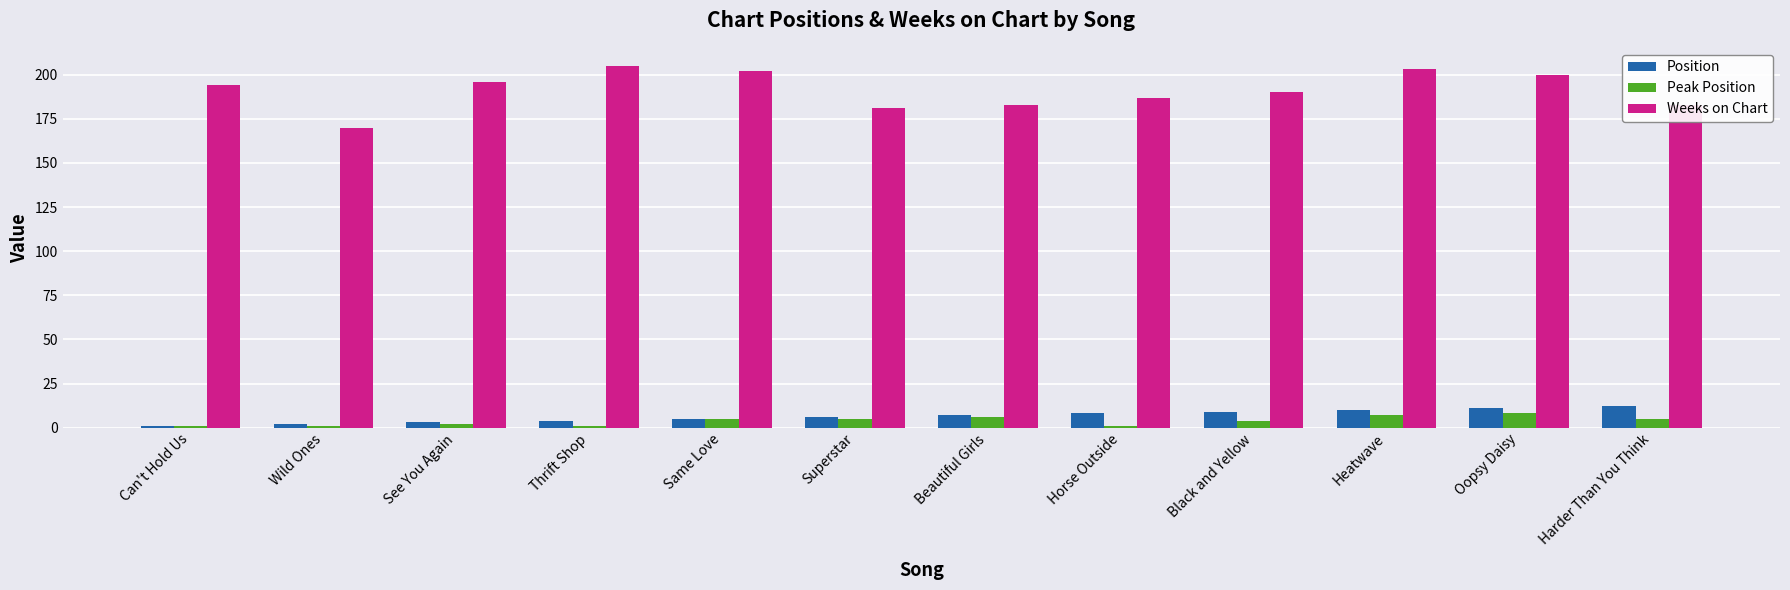

Which series has the widest spread of values?

Weeks on Chart